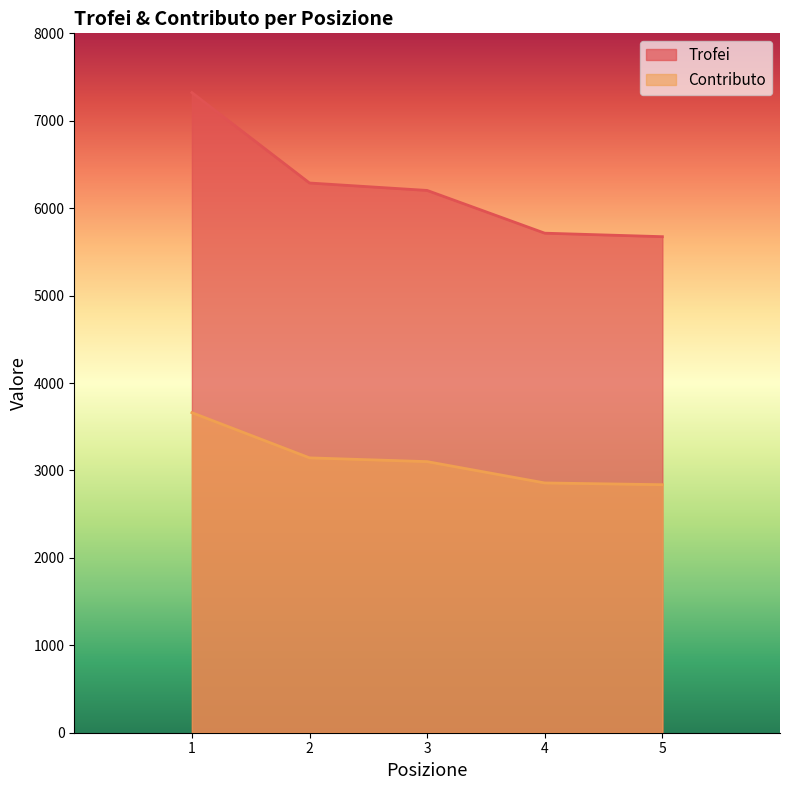

Rank the series by their maximum value, from highest to lowest.

Trofei, Contributo